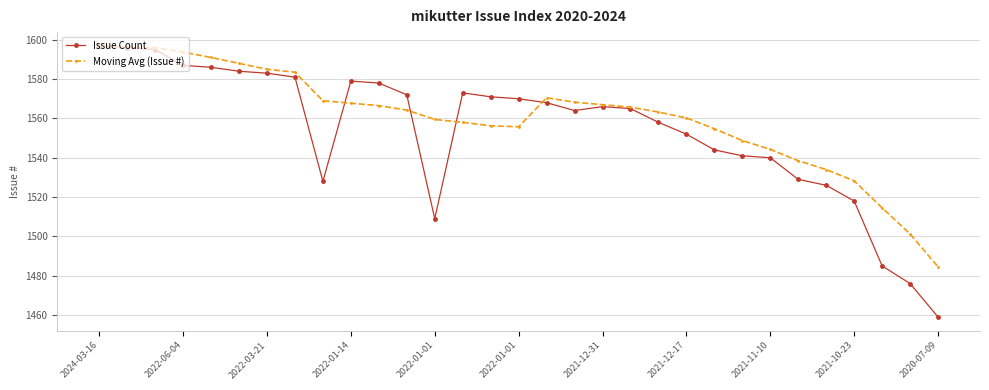

Which series has the largest range (max minus min)?

Issue Count